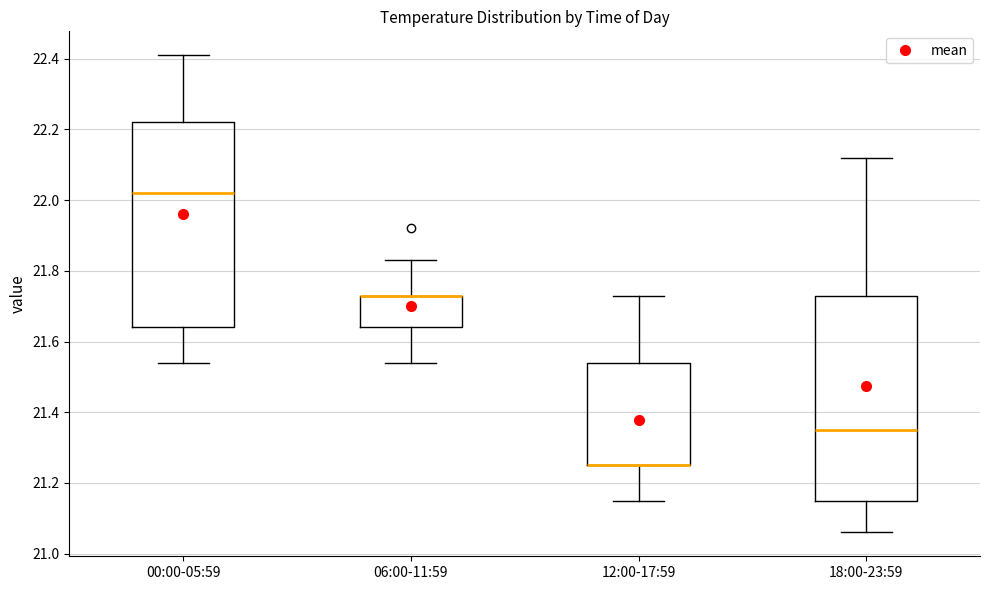

Reading left to right, read every box against the y-axis: the position of its median line, the range the box covers, and the ends of its whiskers. The values are not printed on the chart, so give them approximately, as read against the axis.

00:00-05:59: median 22.02, box 21.64 to 22.22, whiskers 21.54 to 22.42
06:00-11:59: median 21.74 (drawn on the box's upper edge), box 21.64 to 21.74, whiskers 21.54 to 21.84
12:00-17:59: median 21.26 (drawn on the box's lower edge), box 21.26 to 21.54, whiskers 21.16 to 21.74
18:00-23:59: median 21.36, box 21.16 to 21.74, whiskers 21.06 to 22.12